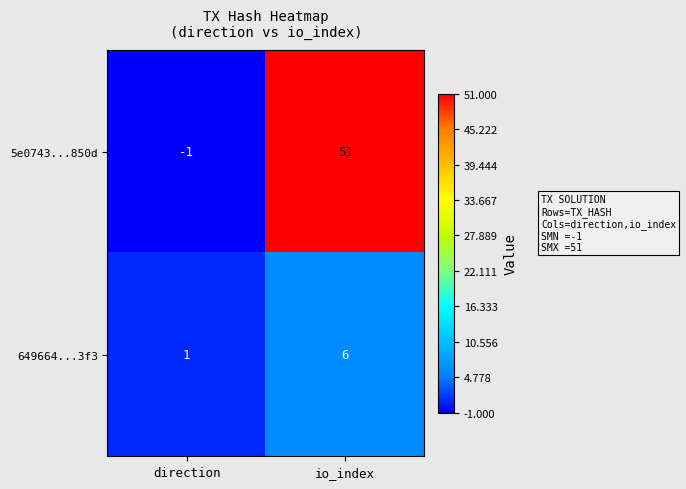

Which series changed the most between direction and io_index?

5e0743...850d